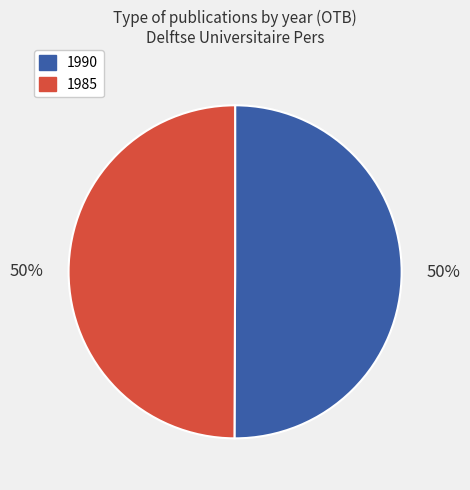

To the nearest percent, what is the average slice percentage?

50%